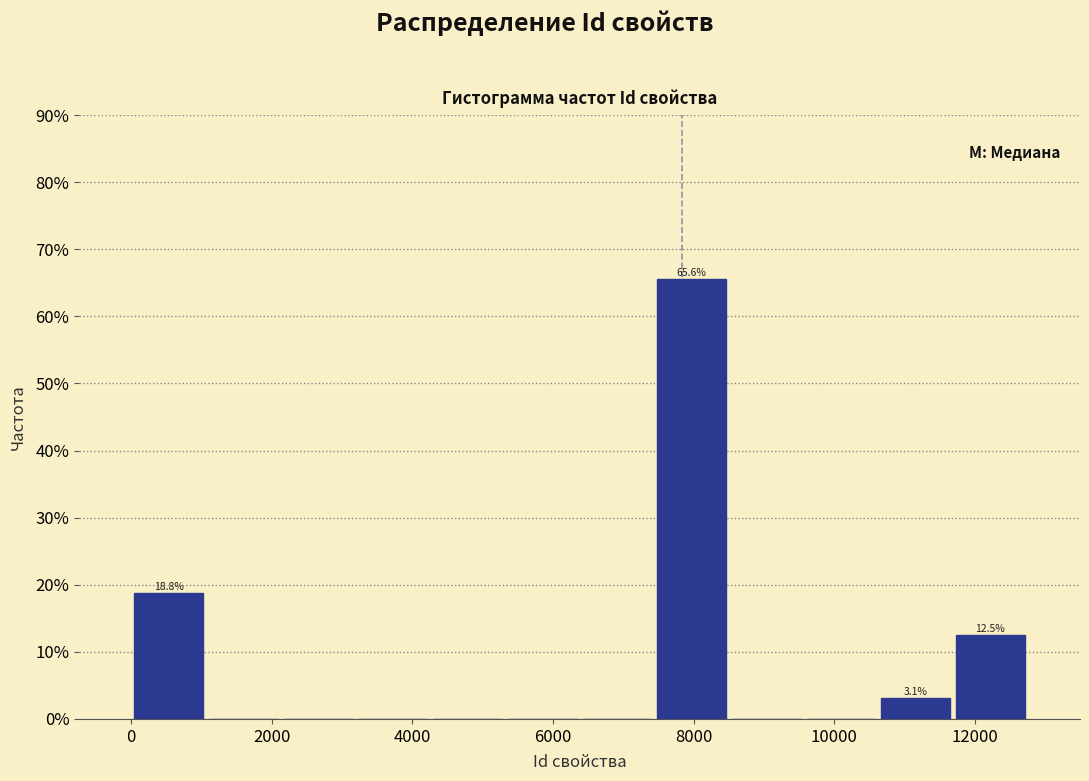

Over which range of the x-axis is the bar tallest?

7400 to 8600